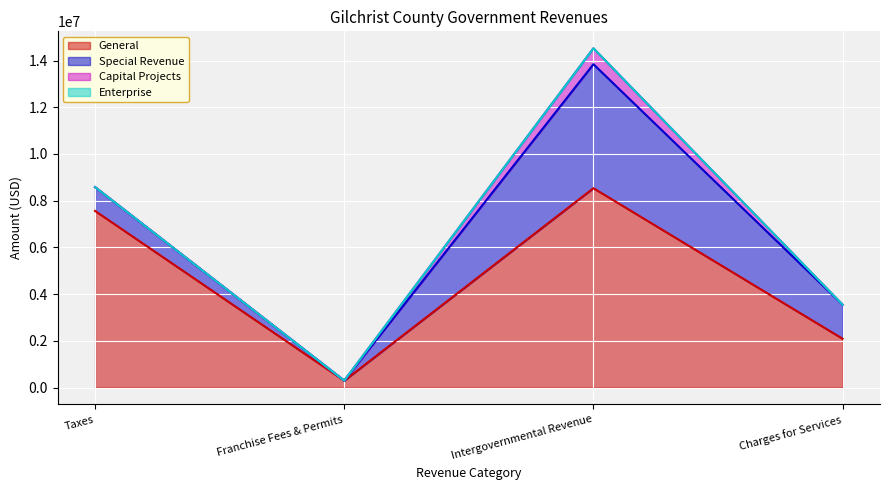

What is the sum of all General values?

18476482